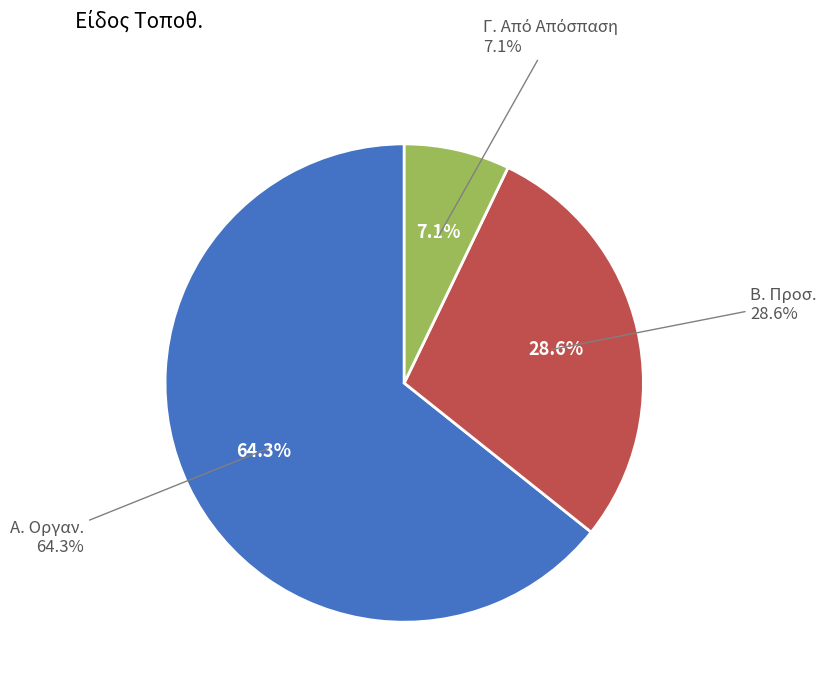

Is it true that Γ. Από Απόσπαση is 7% of the pie?

True